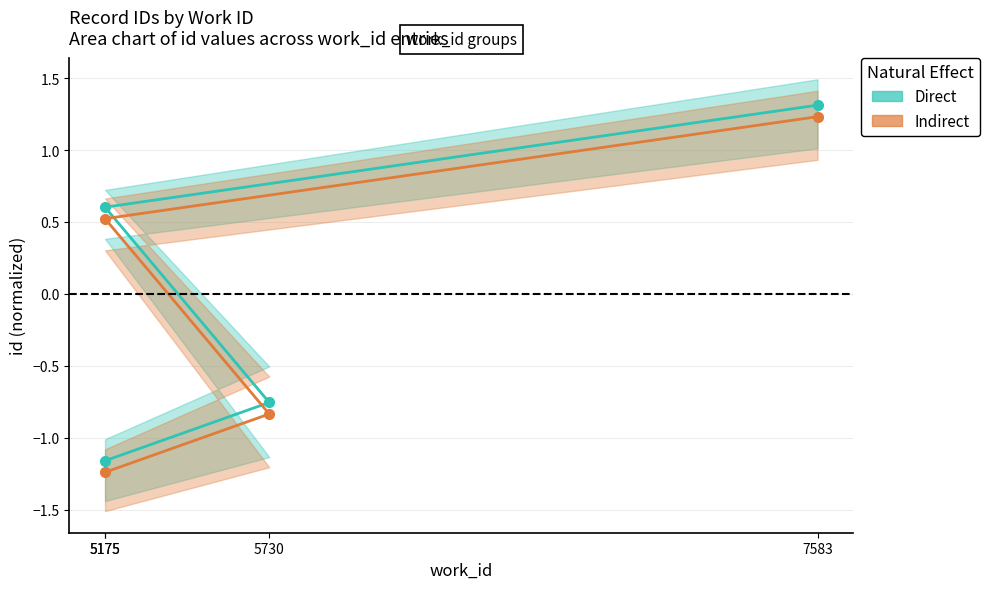

What is the difference between the maximum and minimum values in the Indirect series?

2.5